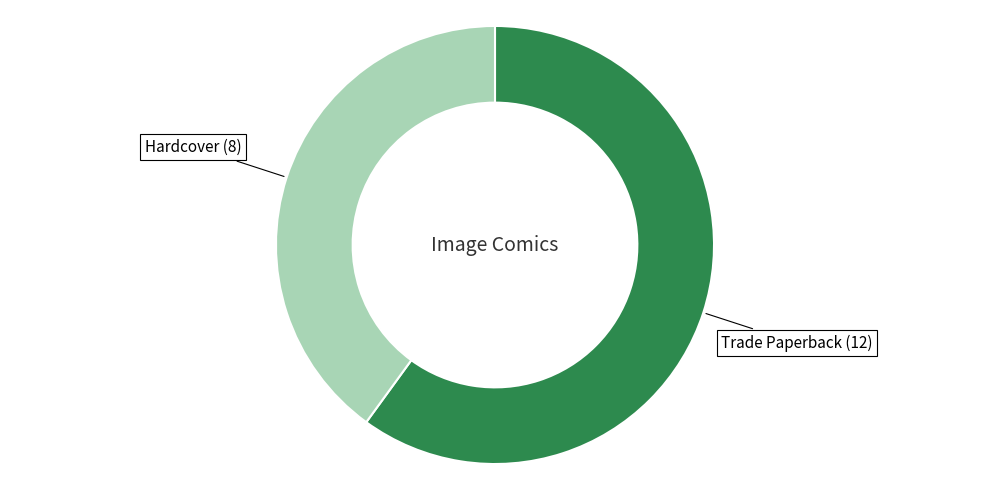

Does any single category account for the majority?

Yes